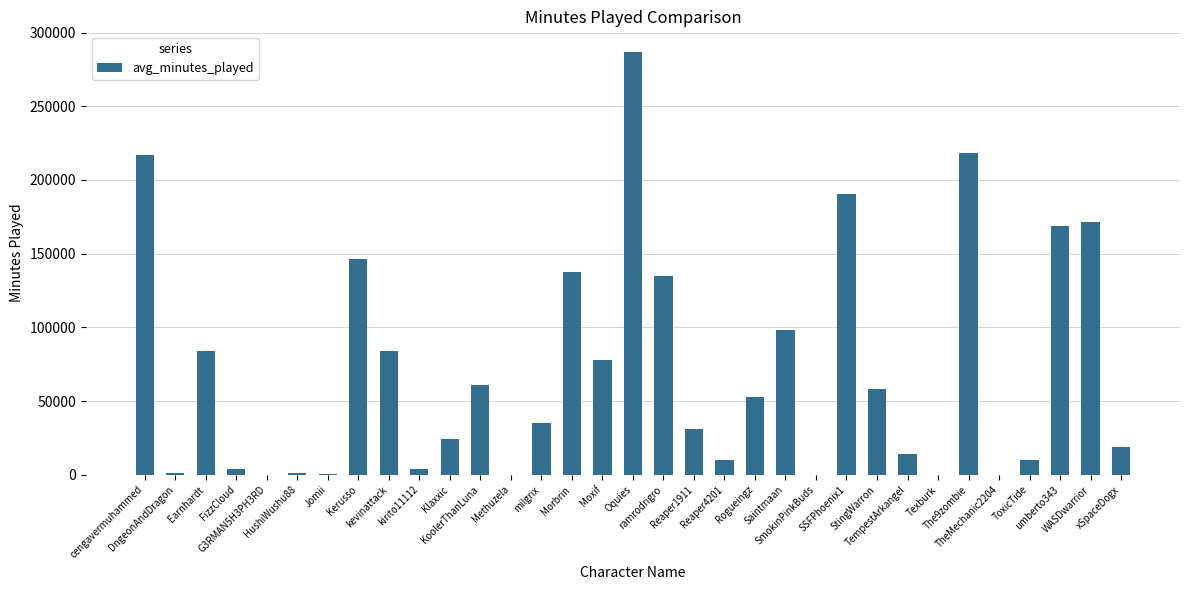

The value at Kerusso is 236021. True or false?

False